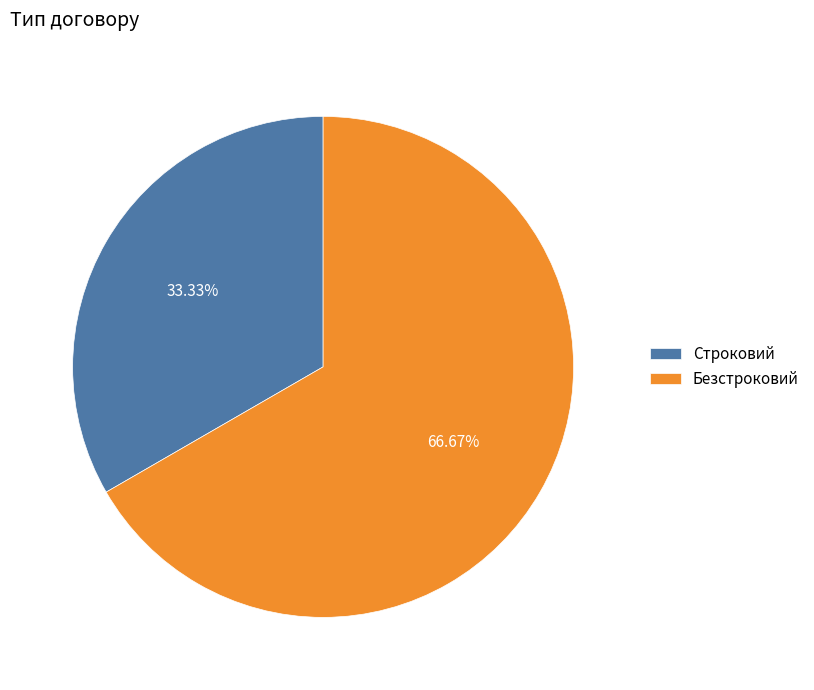

Combined, do Строковий and Безстроковий account for over 50%?

Yes